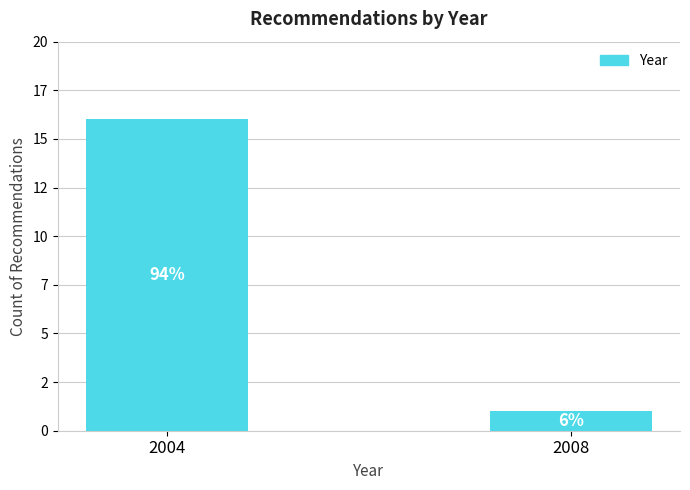

Where is the data nearest to the value 8?

2008